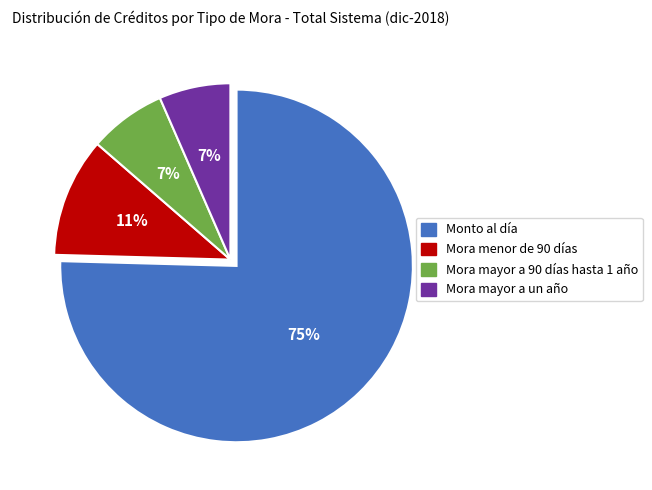

Which category has the biggest portion of the pie?

Monto al día